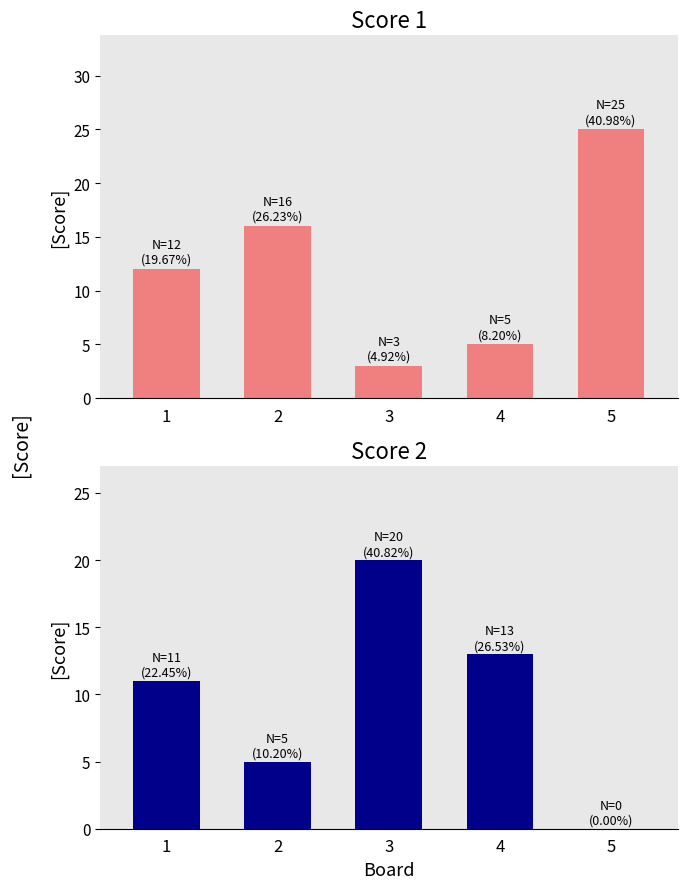

Read the Score 1 value at 1, to the nearest 10.

10